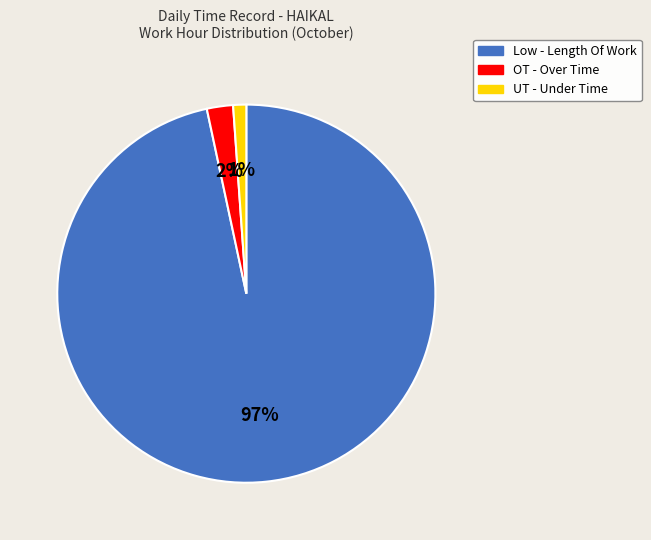

What is the largest slice in the pie chart?

Low - Length Of Work